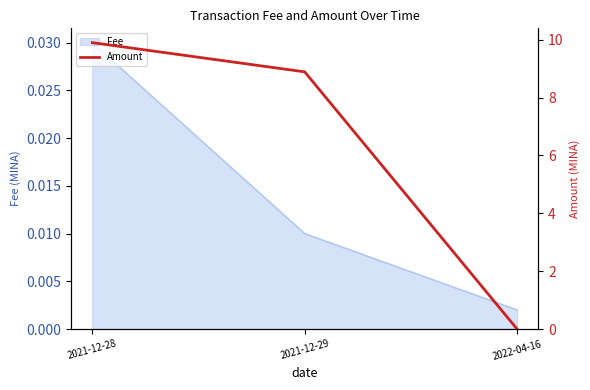

The chart shows a value of 9.9 at 2021-12-28. True or false?

True